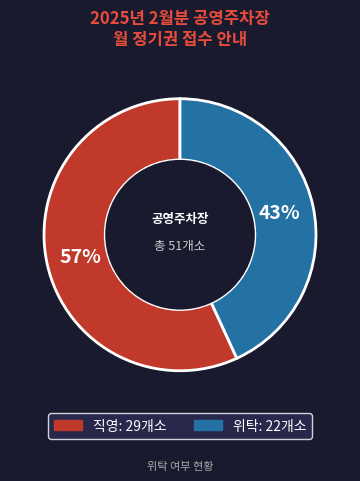

Is there any slice that represents more than half of the pie?

Yes